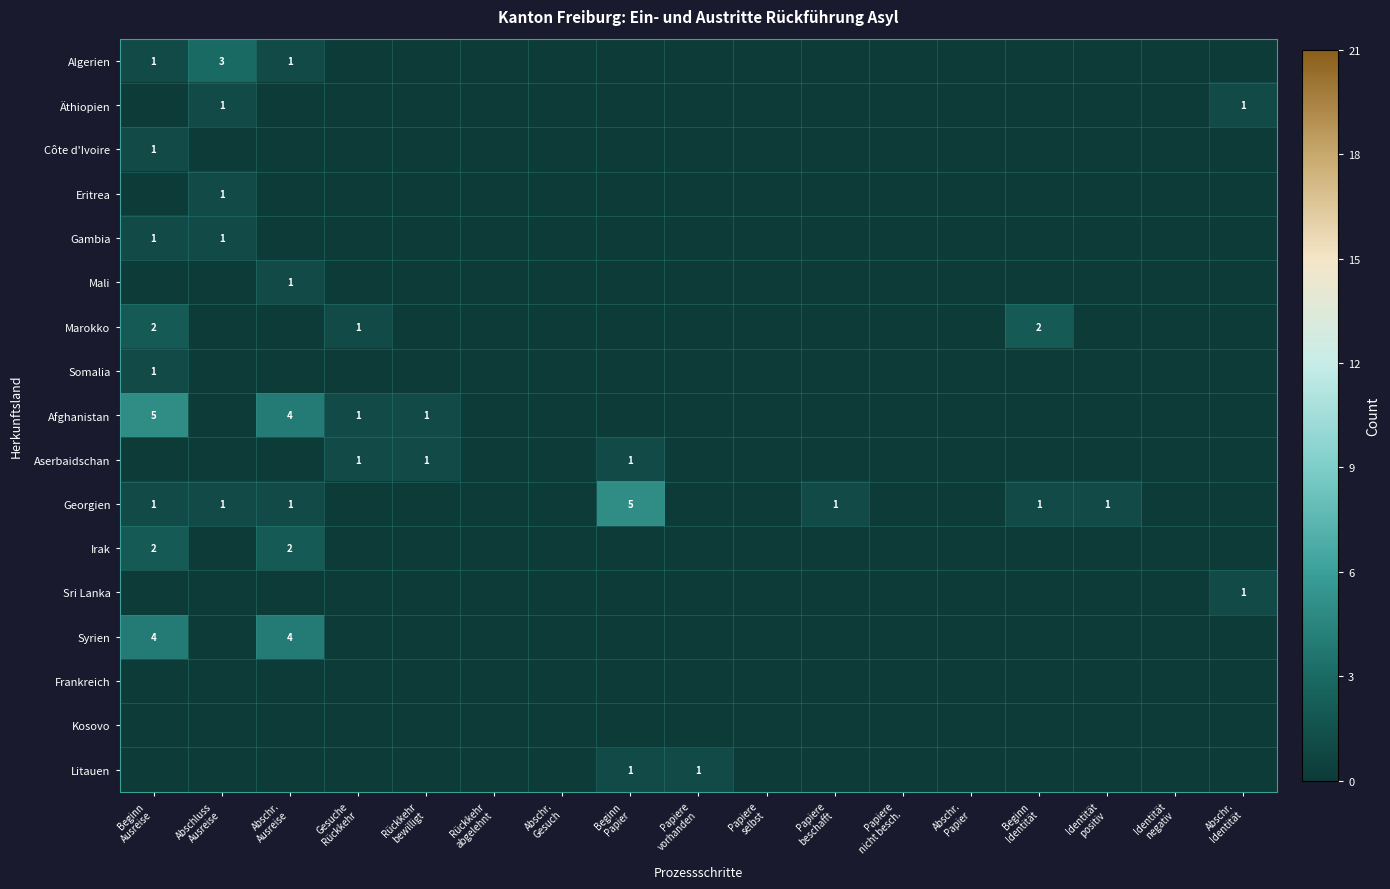

Which has a higher value, Identität
negativ or Rückkehr
abgelehnt?

Identität
negativ